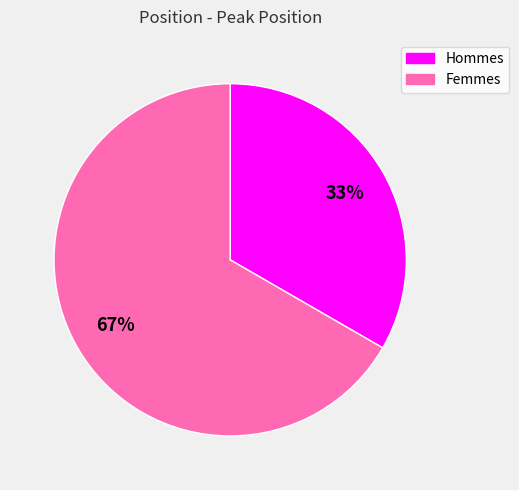

Does any single category account for the majority?

Yes